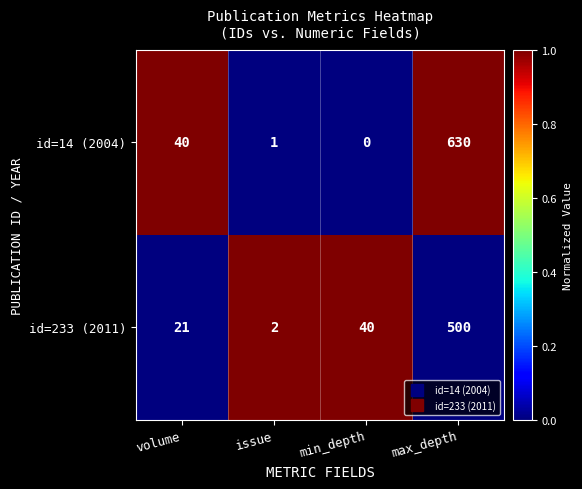

Reading left to right, transcribe all the data shown in this chart.

id=14 (2004): 40	1	0	630
id=233 (2011): 21	2	40	500